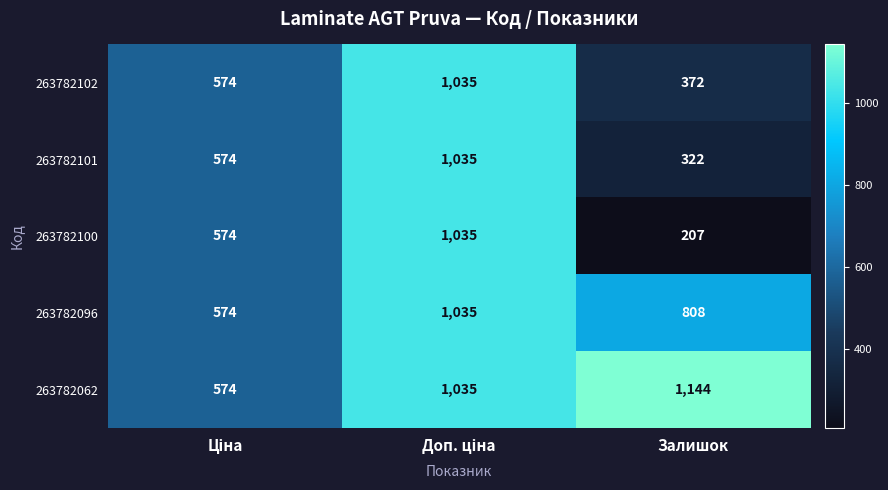

Which label corresponds to the largest value in the chart?

Залишок